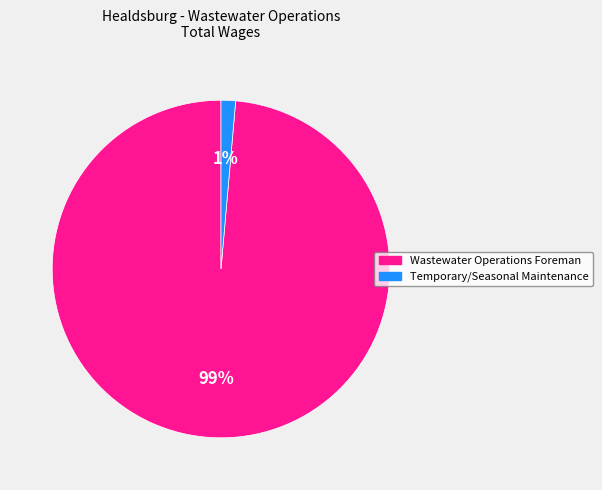

Which category accounts for the majority?

Wastewater Operations Foreman